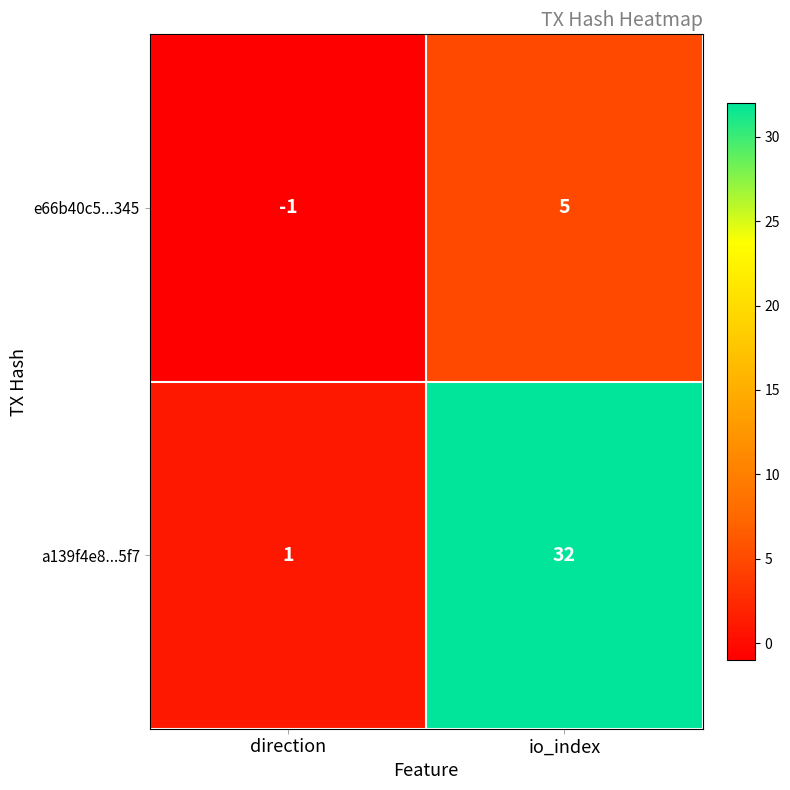

At which category is the sum across all series the highest?

io_index